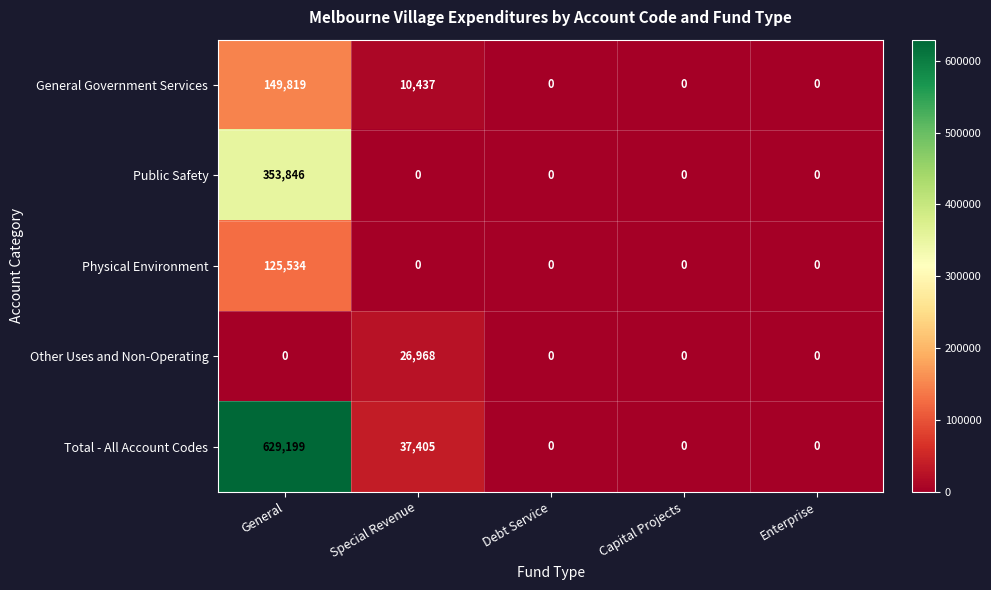

Is it true that General Government Services equals 0 at Enterprise?

True